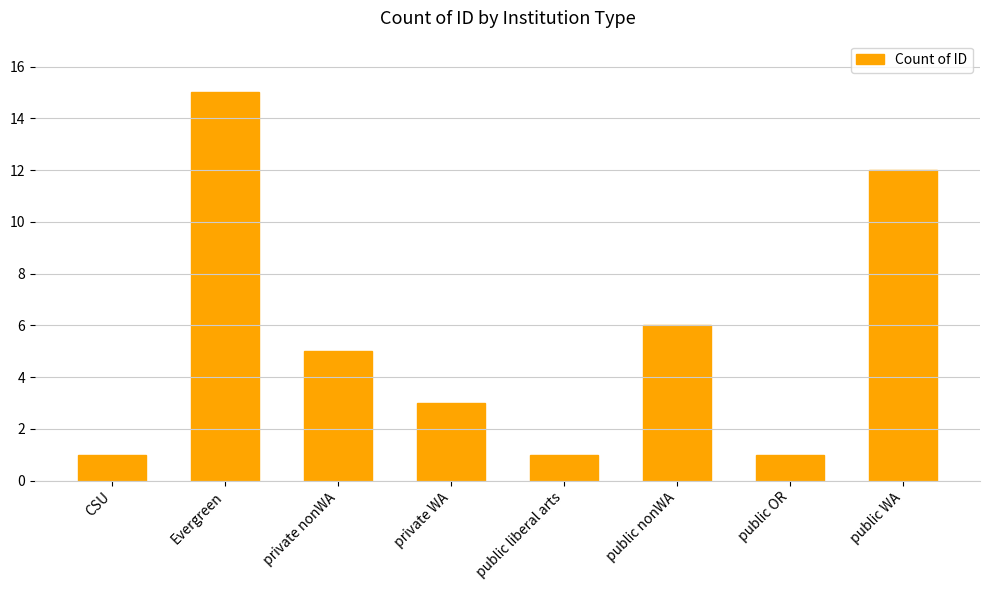

Where is the data nearest to the value 8?

public nonWA